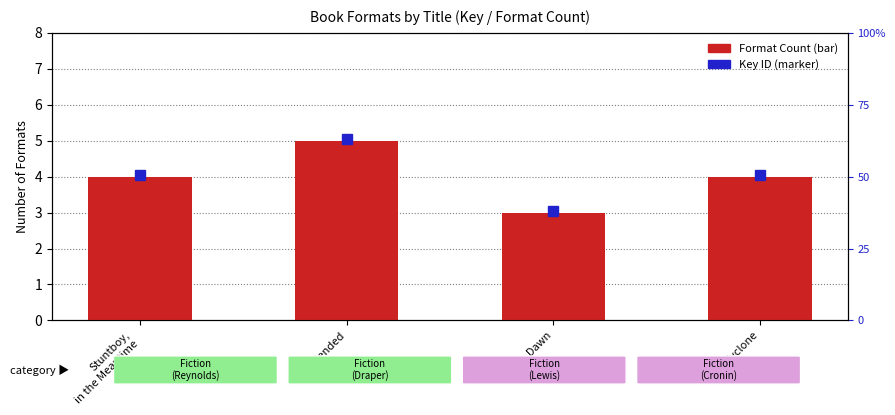

Which label corresponds to the largest value in the chart?

Blended